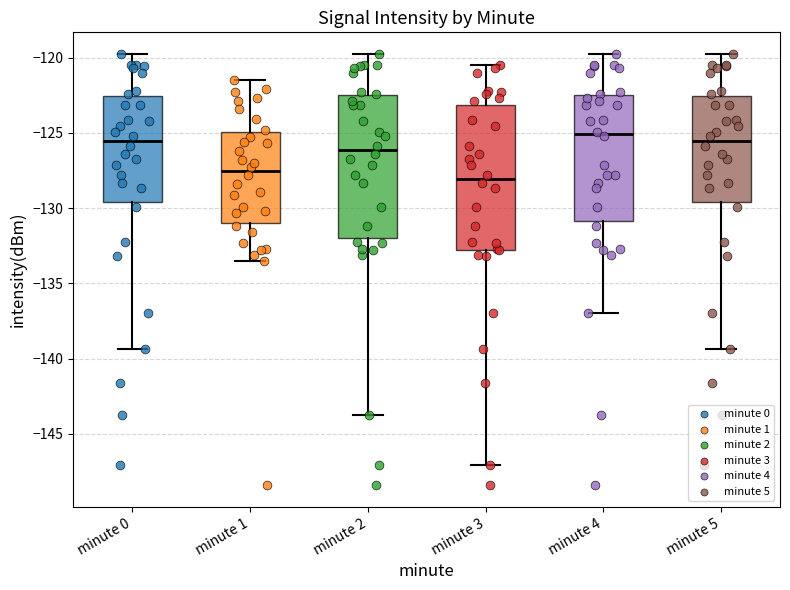

Reading left to right, read every box against the y-axis: the position of its median line, the range the box covers, and the ends of its whiskers. The values are not printed on the chart, so give them approximately, as read against the axis.

minute 0: median -125.5, box -129.5 to -122.5, whiskers -139.5 to -120.0
minute 1: median -127.5, box -131.0 to -125.0, whiskers -133.5 to -121.5
minute 2: median -126.0, box -132.0 to -122.5, whiskers -144.0 to -120.0
minute 3: median -128.0, box -133.0 to -123.0, whiskers -147.0 to -120.5
minute 4: median -125.0, box -131.0 to -122.5, whiskers -137.0 to -120.0
minute 5: median -125.5, box -129.5 to -122.5, whiskers -139.5 to -120.0